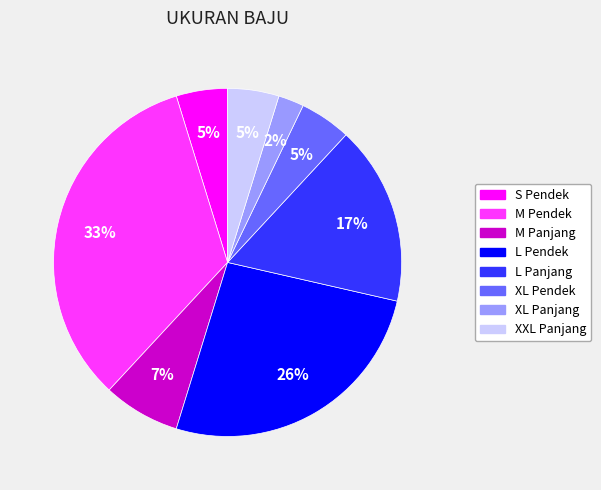

To the nearest percent, what is the difference between the largest and smallest slice percentages?

31%